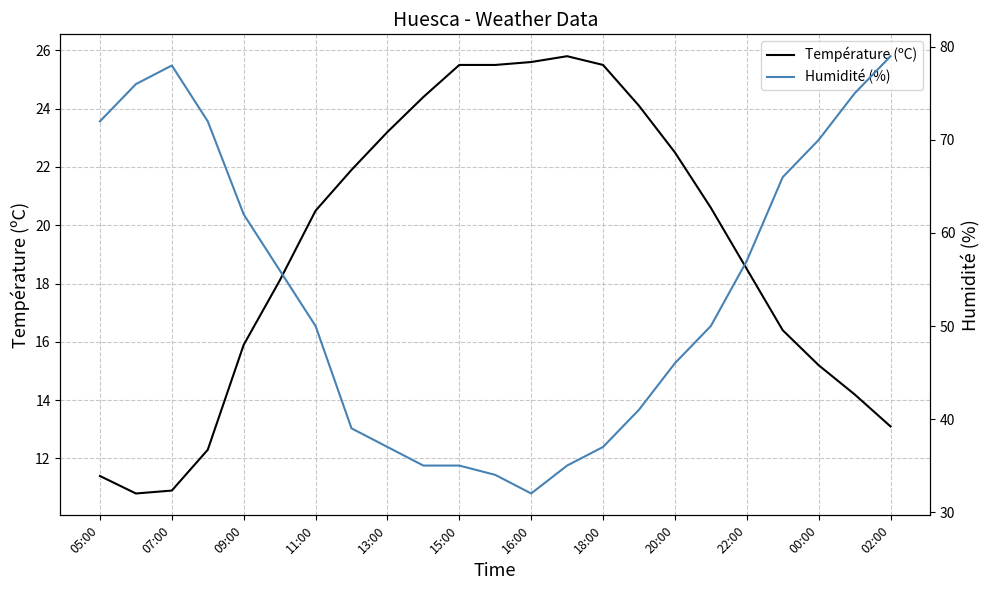

What is the difference between the maximum and minimum values in the Température (ºC) series?

15.0